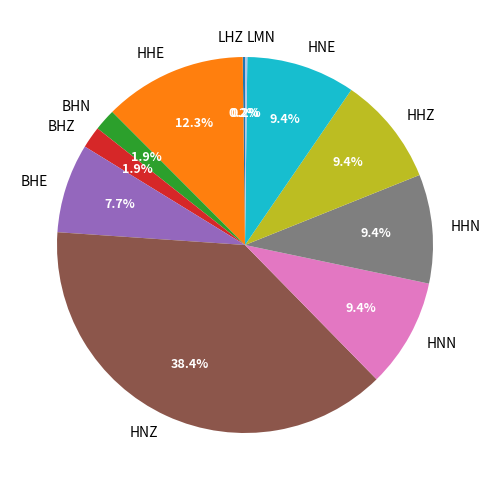

To the nearest percent, what percentage of the pie is BHZ?

2%